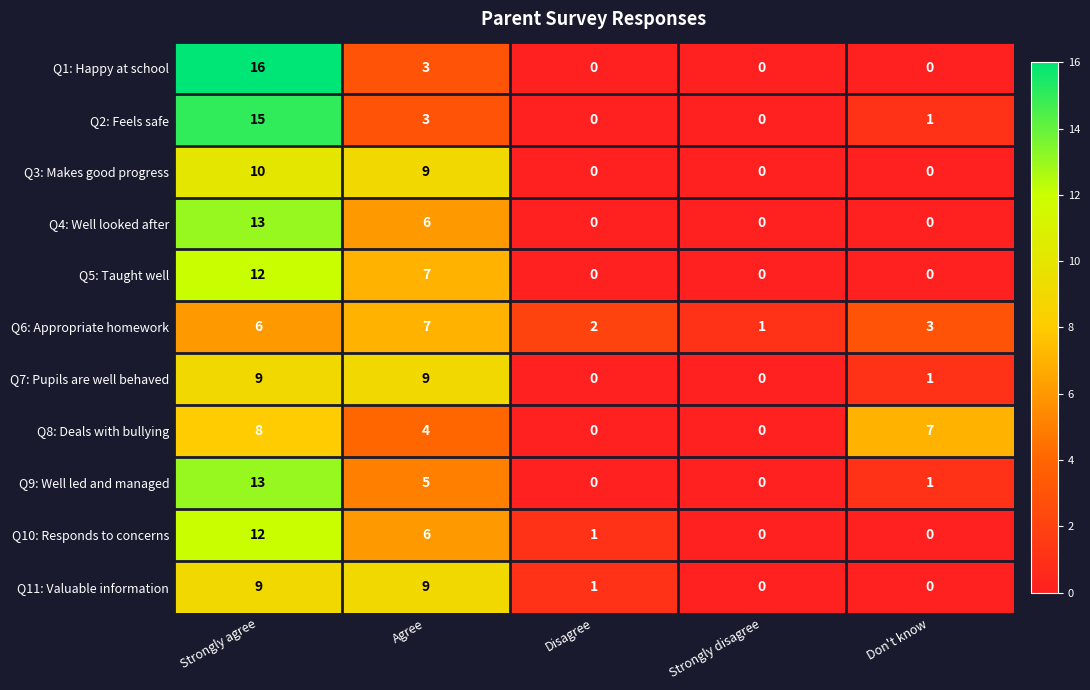

What is the difference between the second highest and second lowest values in the Q4: Well looked after series?

6